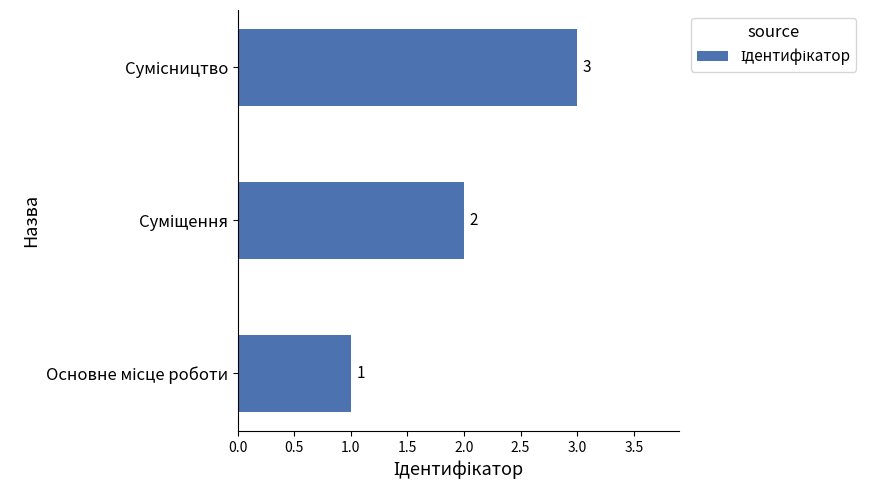

What is the sum of all values?

6